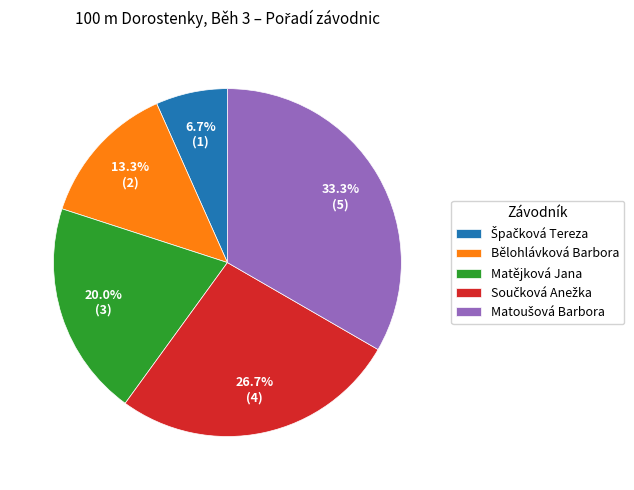

What portion of the pie excludes Matějková Jana?

80.0%